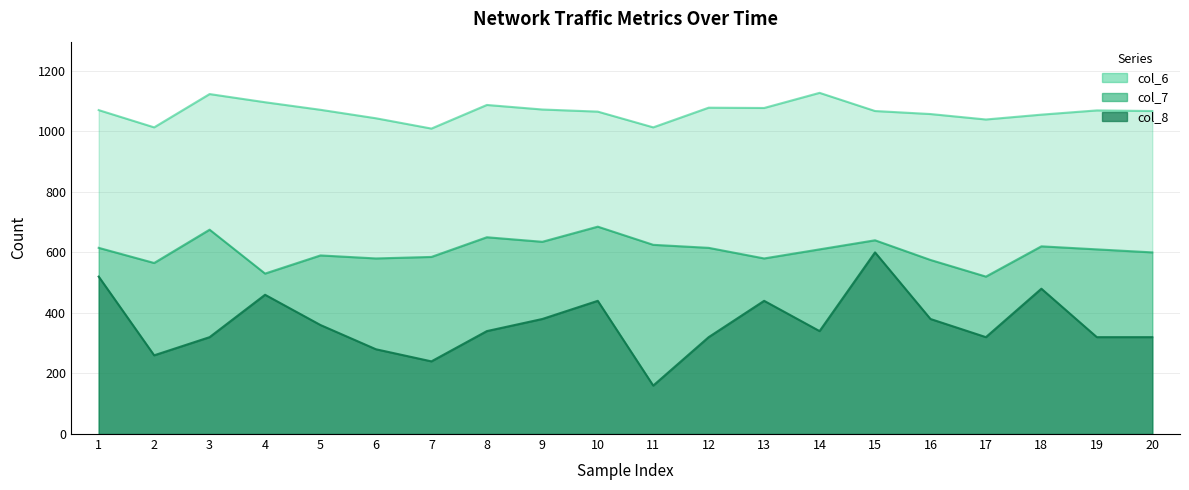

What is the difference between the second highest and minimum values in the col_8 series?

360